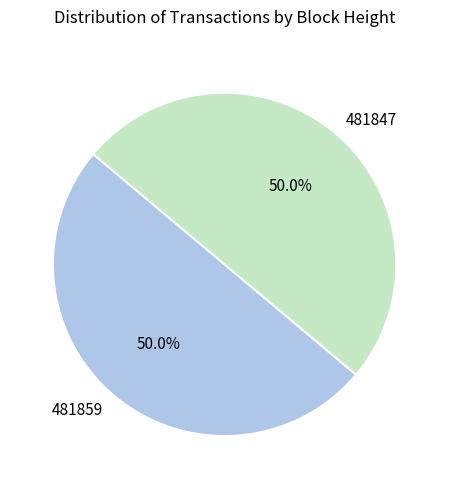

To the nearest percent, what percentage of the pie is 481847?

50%